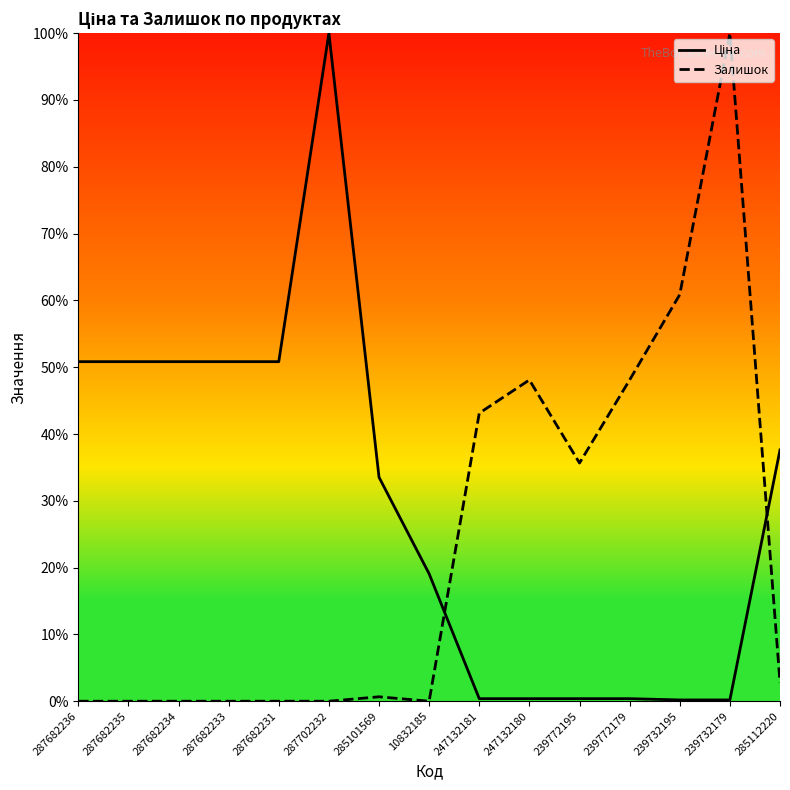

Reading right to left, transcribe all the data shown in this chart.

Ціна: 285112220=37.6	239732179=0.2	239732195=0.2	239772179=0.4	239772195=0.4	247132180=0.4	247132181=0.4	10832185=19.1	285101569=33.5	287702232=100.0	287682231=50.8	287682233=50.8	287682234=50.8	287682235=50.8	287682236=50.8
Залишок: 285112220=2.8	239732179=100.0	239732195=60.9	239772179=48.1	239772195=35.7	247132180=48.1	247132181=43.1	10832185=0.0	285101569=0.7	287702232=0.0	287682231=0.0	287682233=0.0	287682234=0.0	287682235=0.0	287682236=0.0